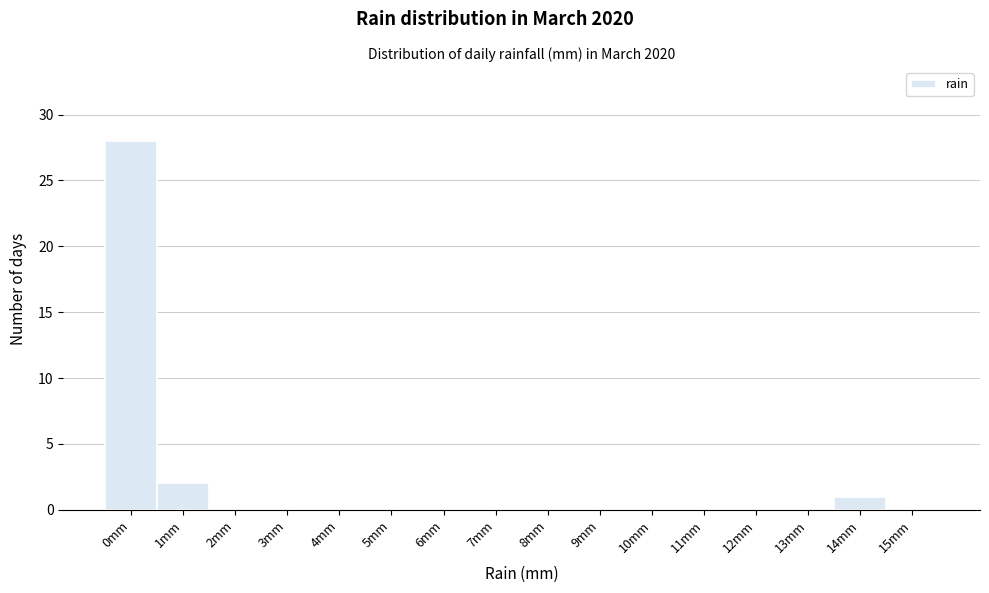

Reading right to left, what are all the values shown in this chart?

15mm=0	14mm=1	13mm=0	12mm=0	11mm=0	10mm=0	9mm=0	8mm=0	7mm=0	6mm=0	5mm=0	4mm=0	3mm=0	2mm=0	1mm=2	0mm=28